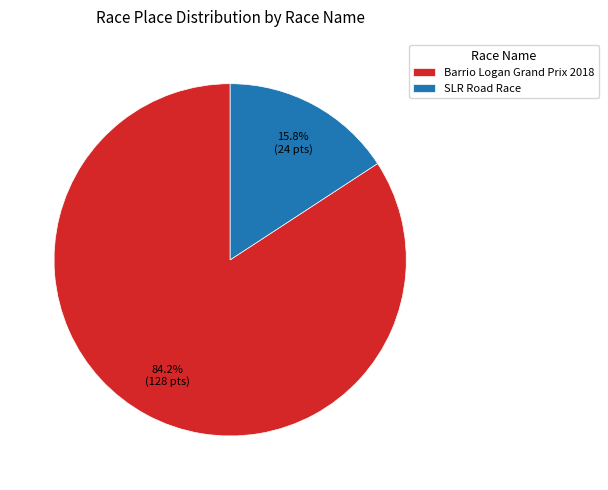

Combined, what portion of the pie is Barrio Logan Grand Prix 2018 and SLR Road Race?

100.0%